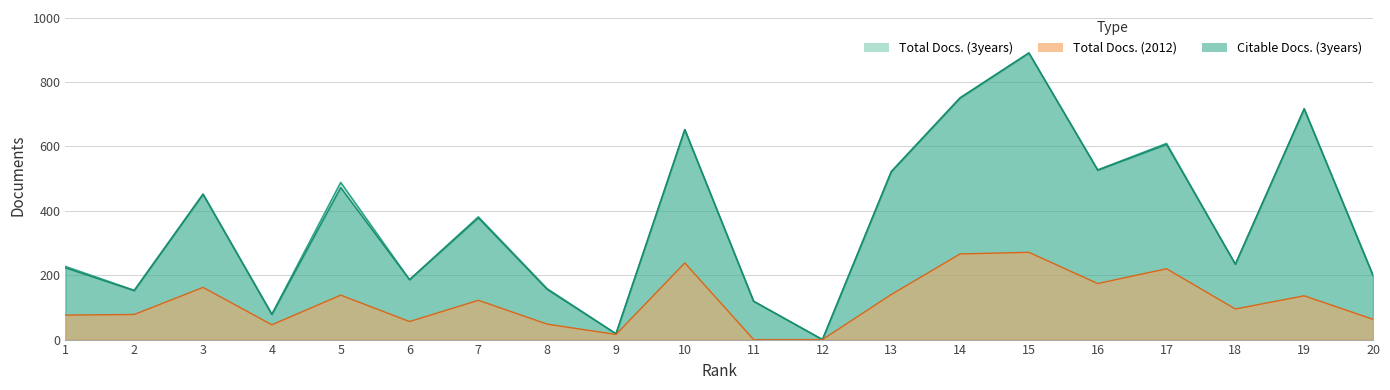

What is the value of the Total Docs. (2012) point at the 18th from the left?

95